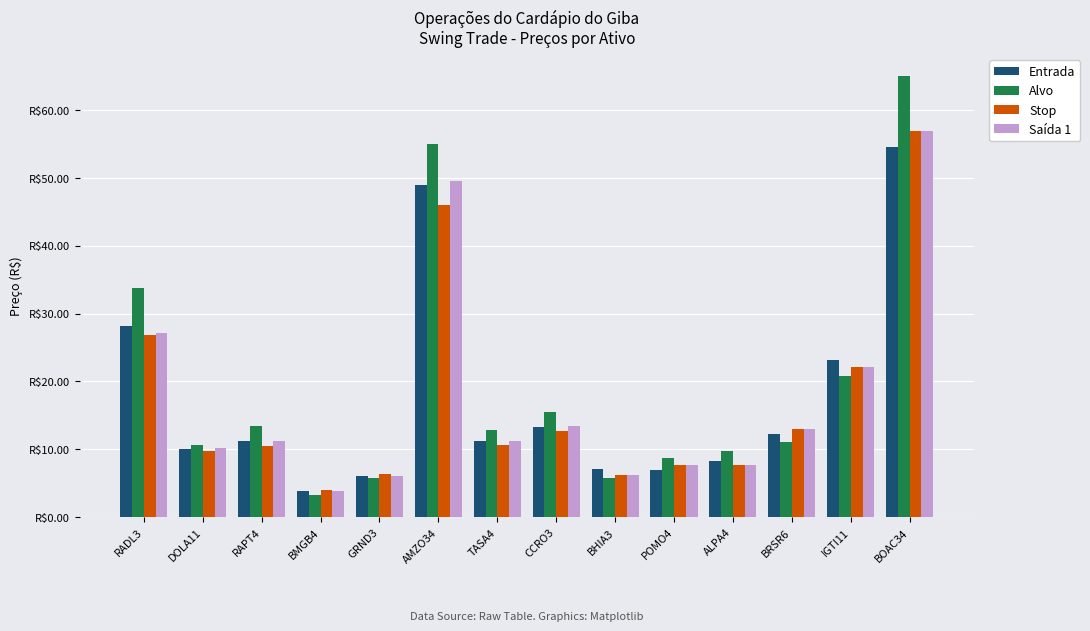

Is the value of Alvo at CCRO3 greater than the value of Saída 1 at BOAC34?

No